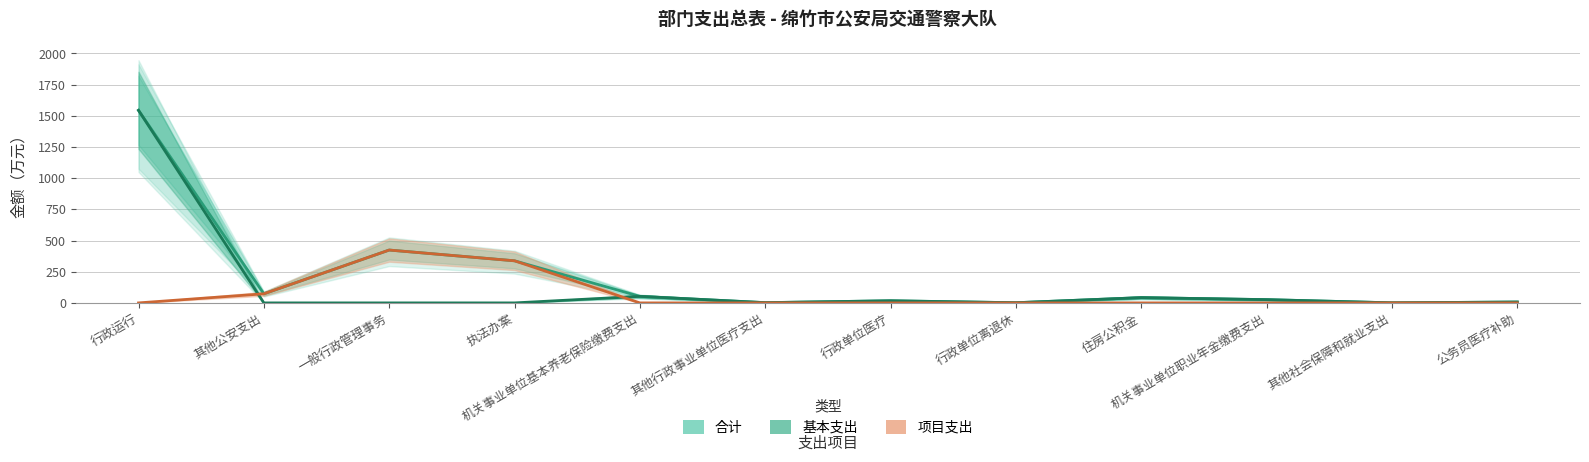

What is the value of the 基本支出 point at the 7th from the left?

17.1